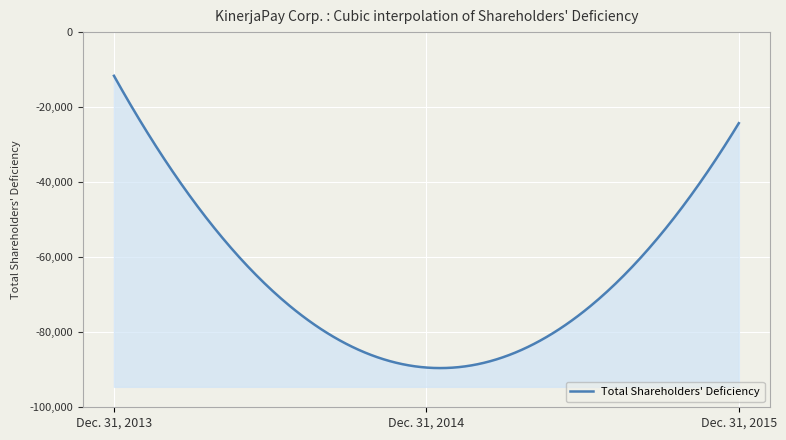

What is the difference between the values at Dec. 31, 2014 and Dec. 31, 2013?

77765